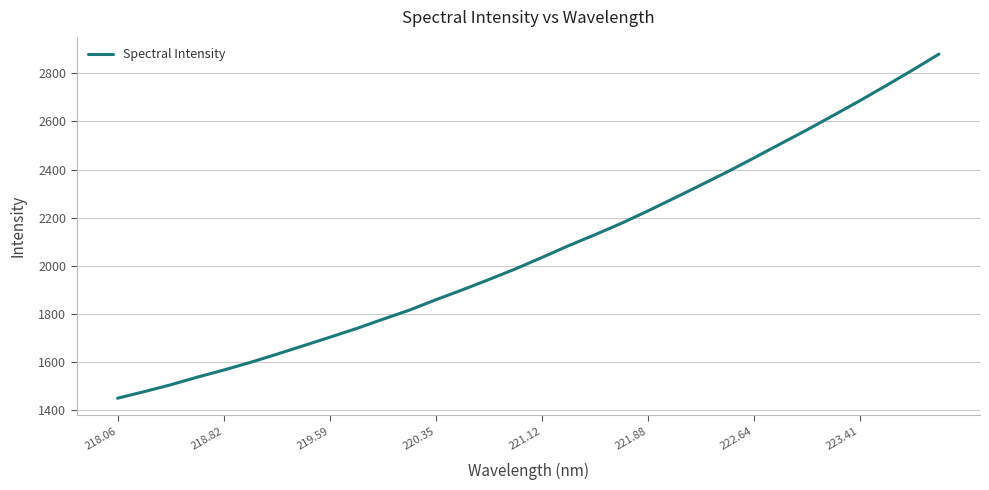

What is the difference between the maximum and minimum values?

1430.5